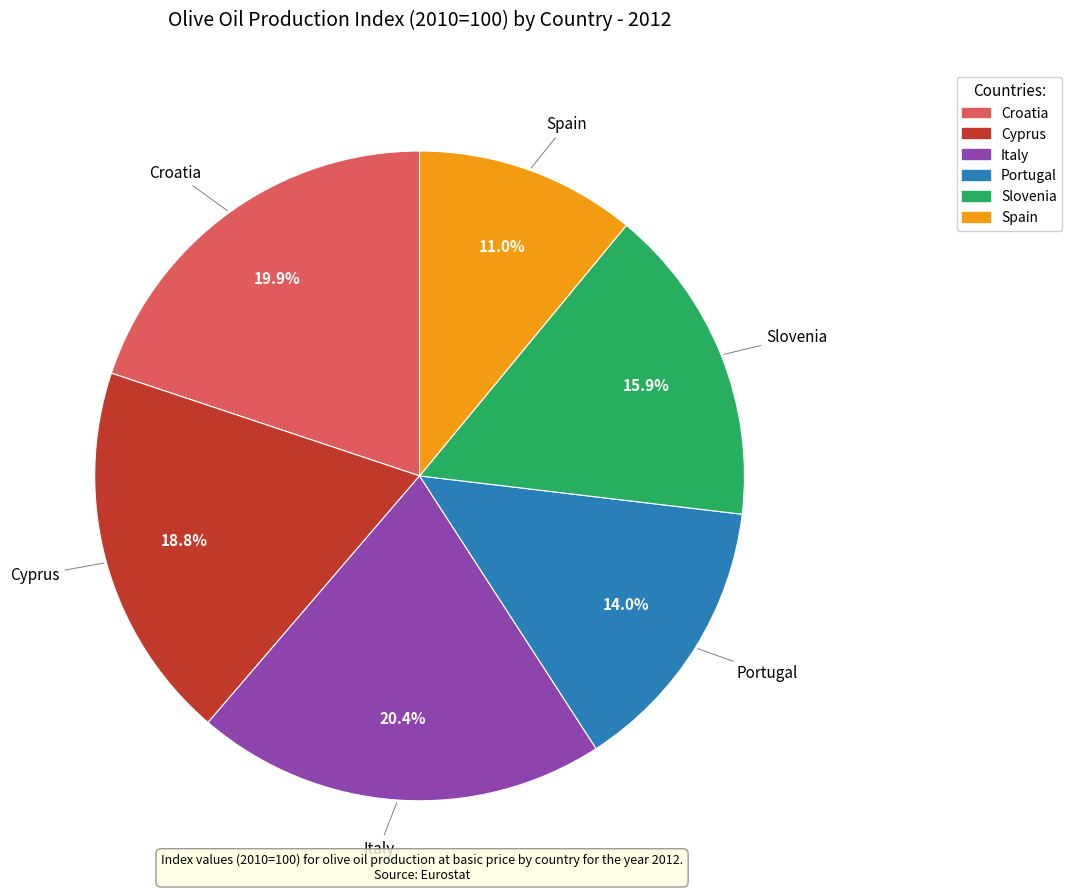

The Spain slice represents 11% of the pie. True or false?

True